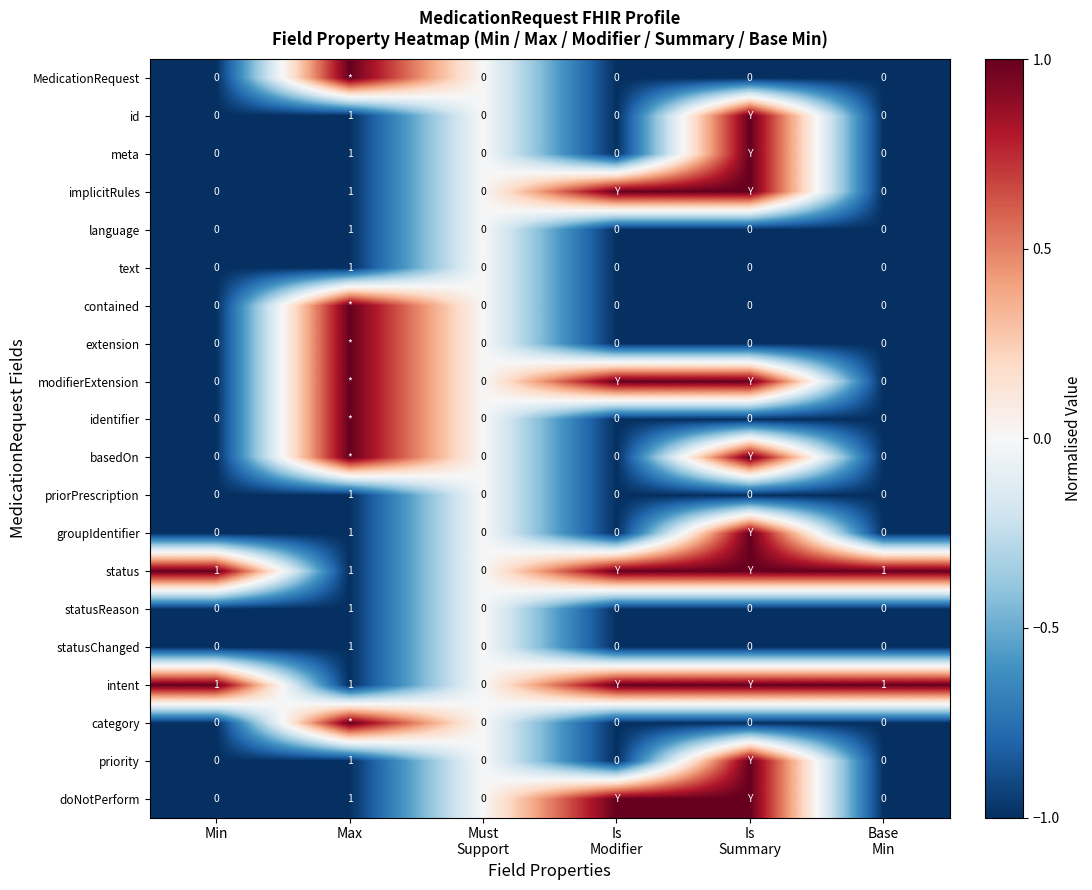

Is it true that statusChanged equals 2 at Max?

False